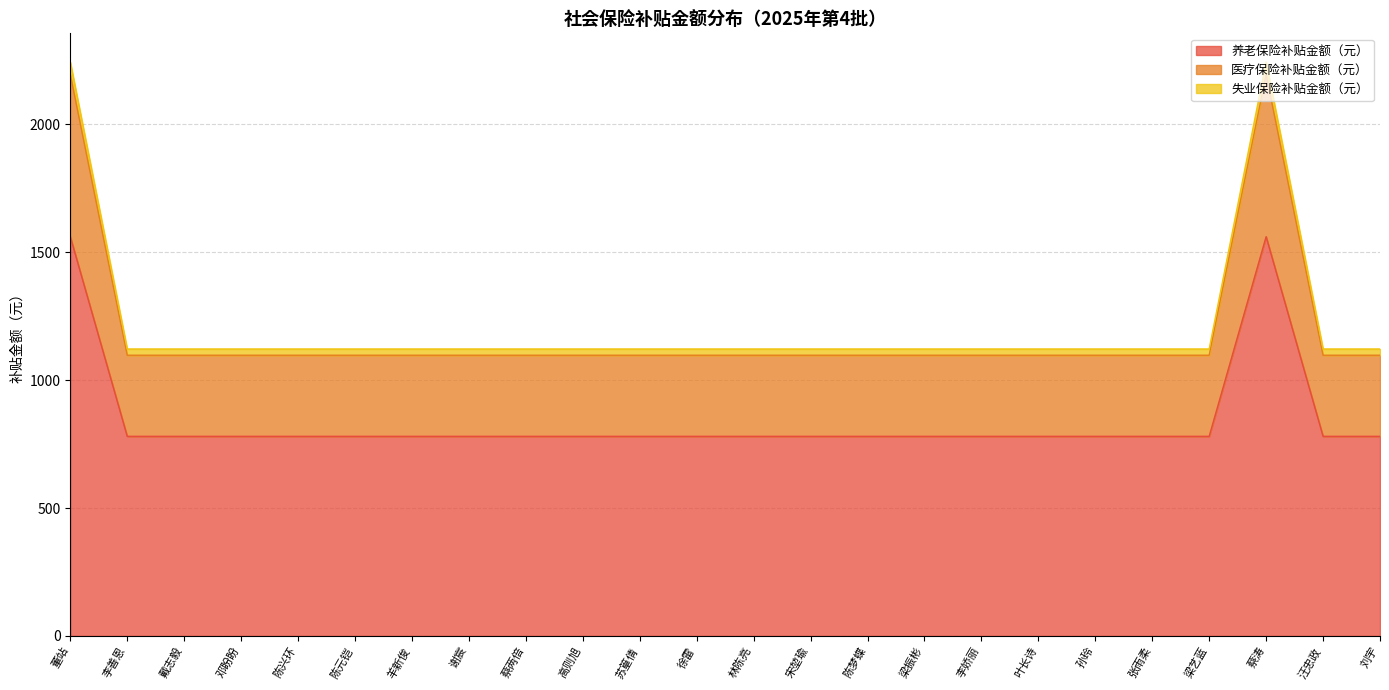

Is it true that 养老保险补贴金额（元） equals 392.9 at 张雨柔?

False